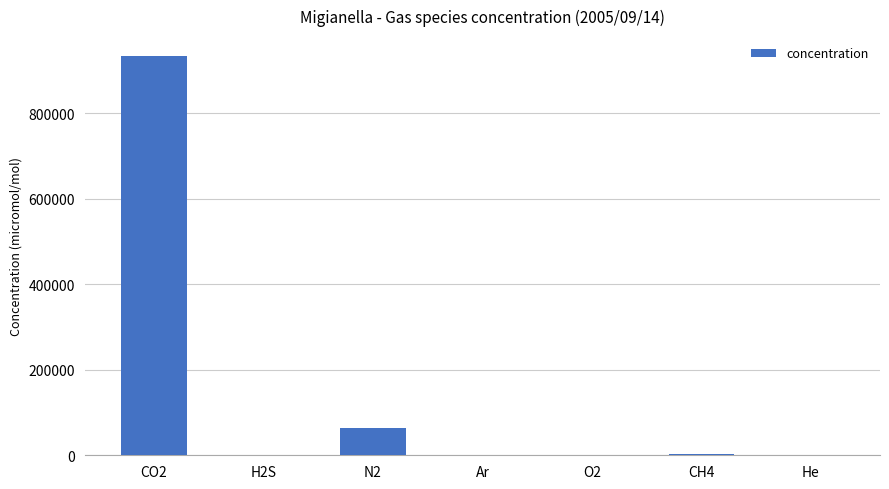

At which category does the chart reach its peak across all series?

CO2